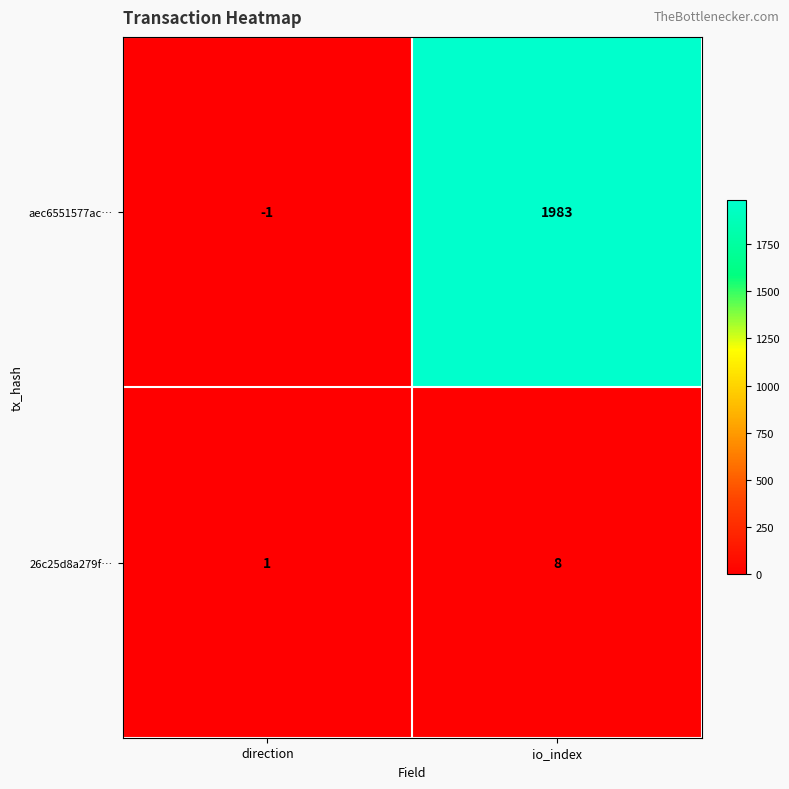

Rank the series by their average value, from lowest to highest.

26c25d8a279f…, aec6551577ac…